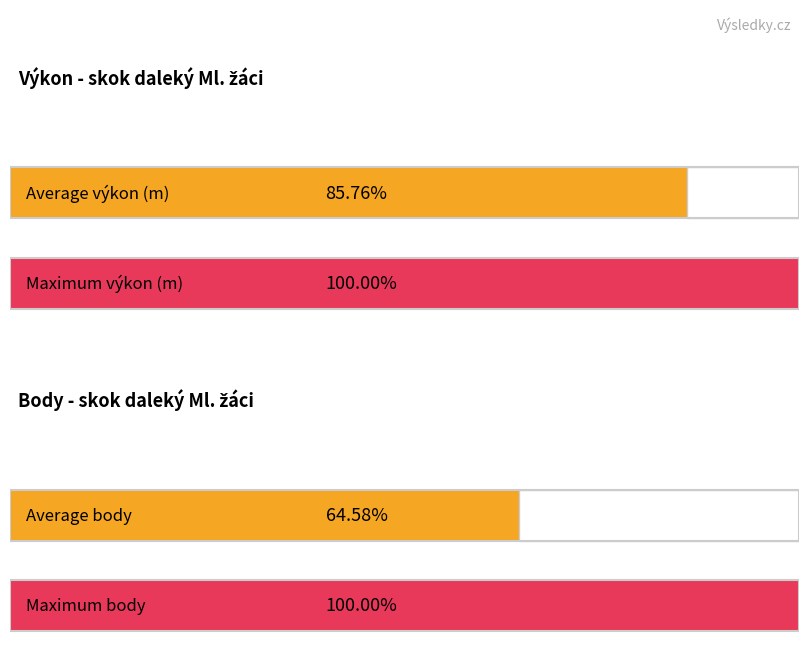

The Body series shows 153.5 at Machura Radek. True or false?

False